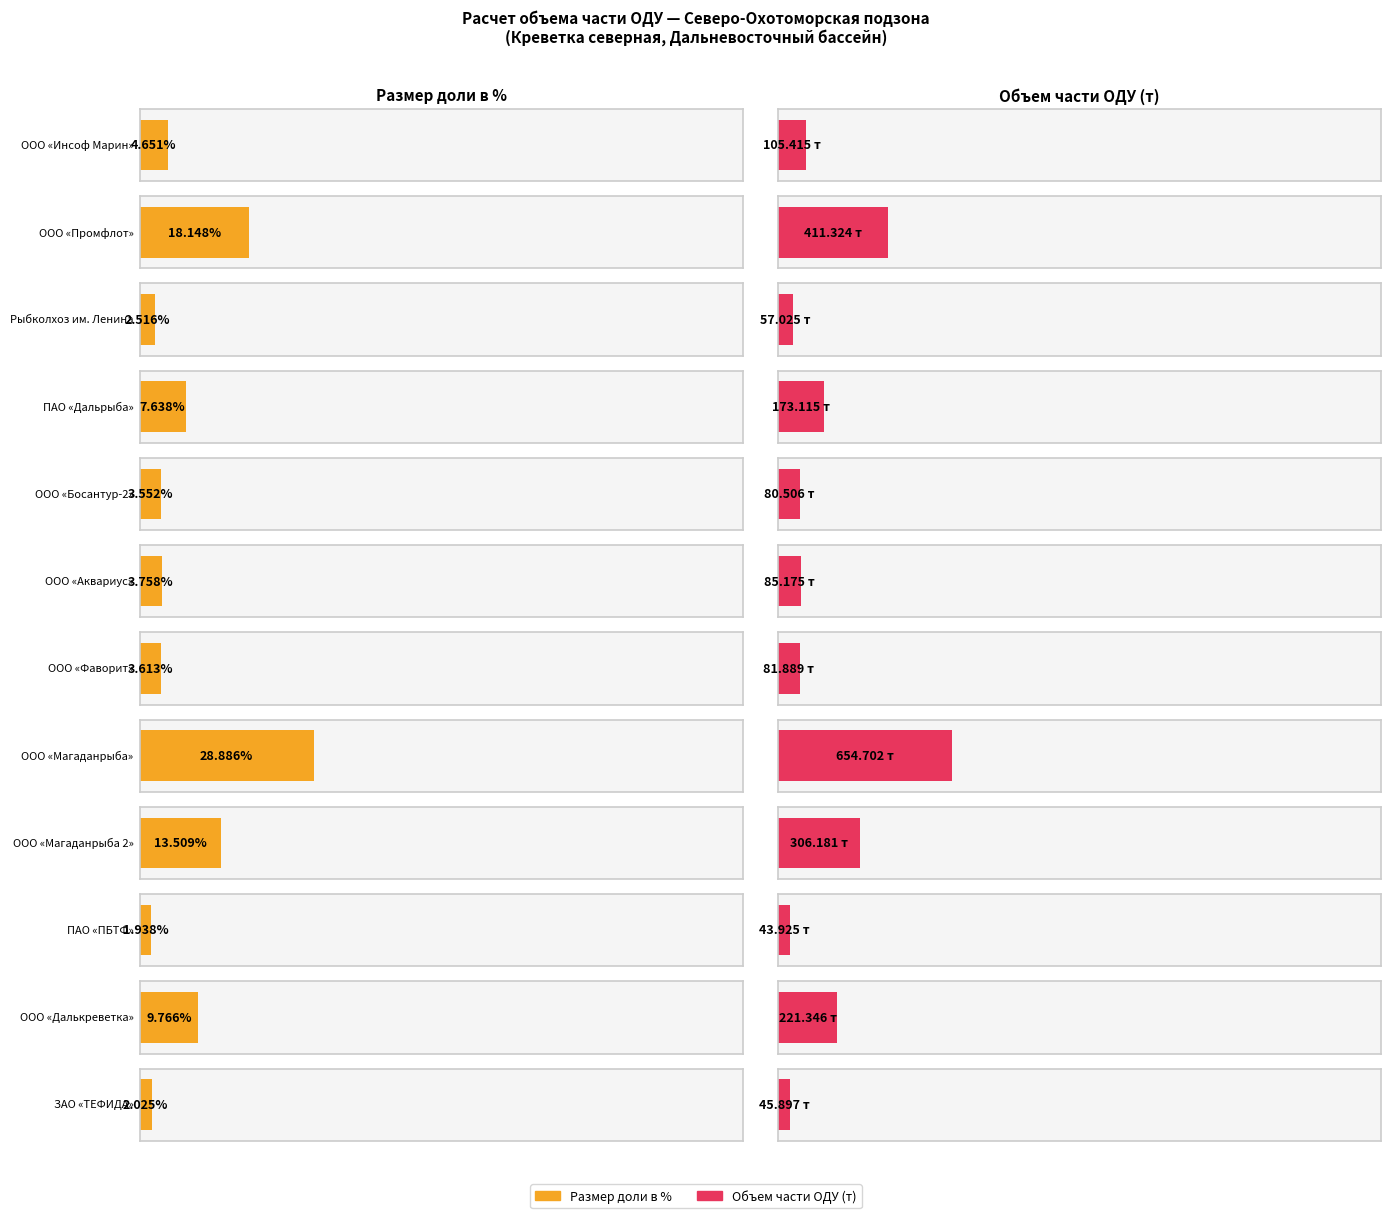

Rank the categories by value from lowest to highest.

ПАО «ПБТФ», ЗАО «ТЕФИДА», Рыбколхоз им. Ленина, ООО «Босантур-2», ООО «Фаворит», ООО «Аквариус», ООО «Инсоф Марин», ПАО «Дальрыба», ООО «Далькреветка», ООО «Магаданрыба 2», ООО «Промфлот», ООО «Магаданрыба»